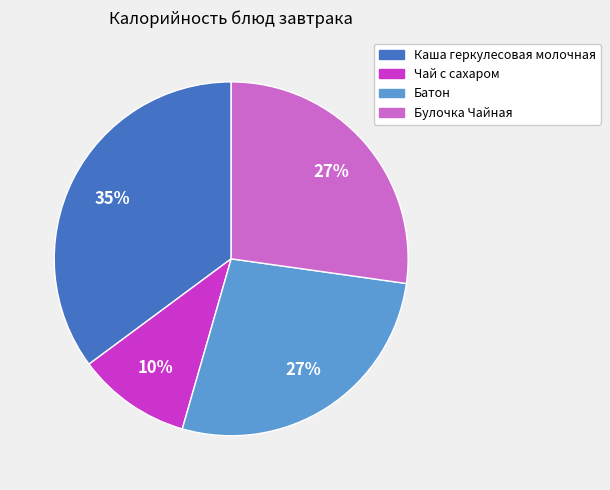

To the nearest percent, what is the difference between the Батон and Чай с сахаром slice percentages?

17%